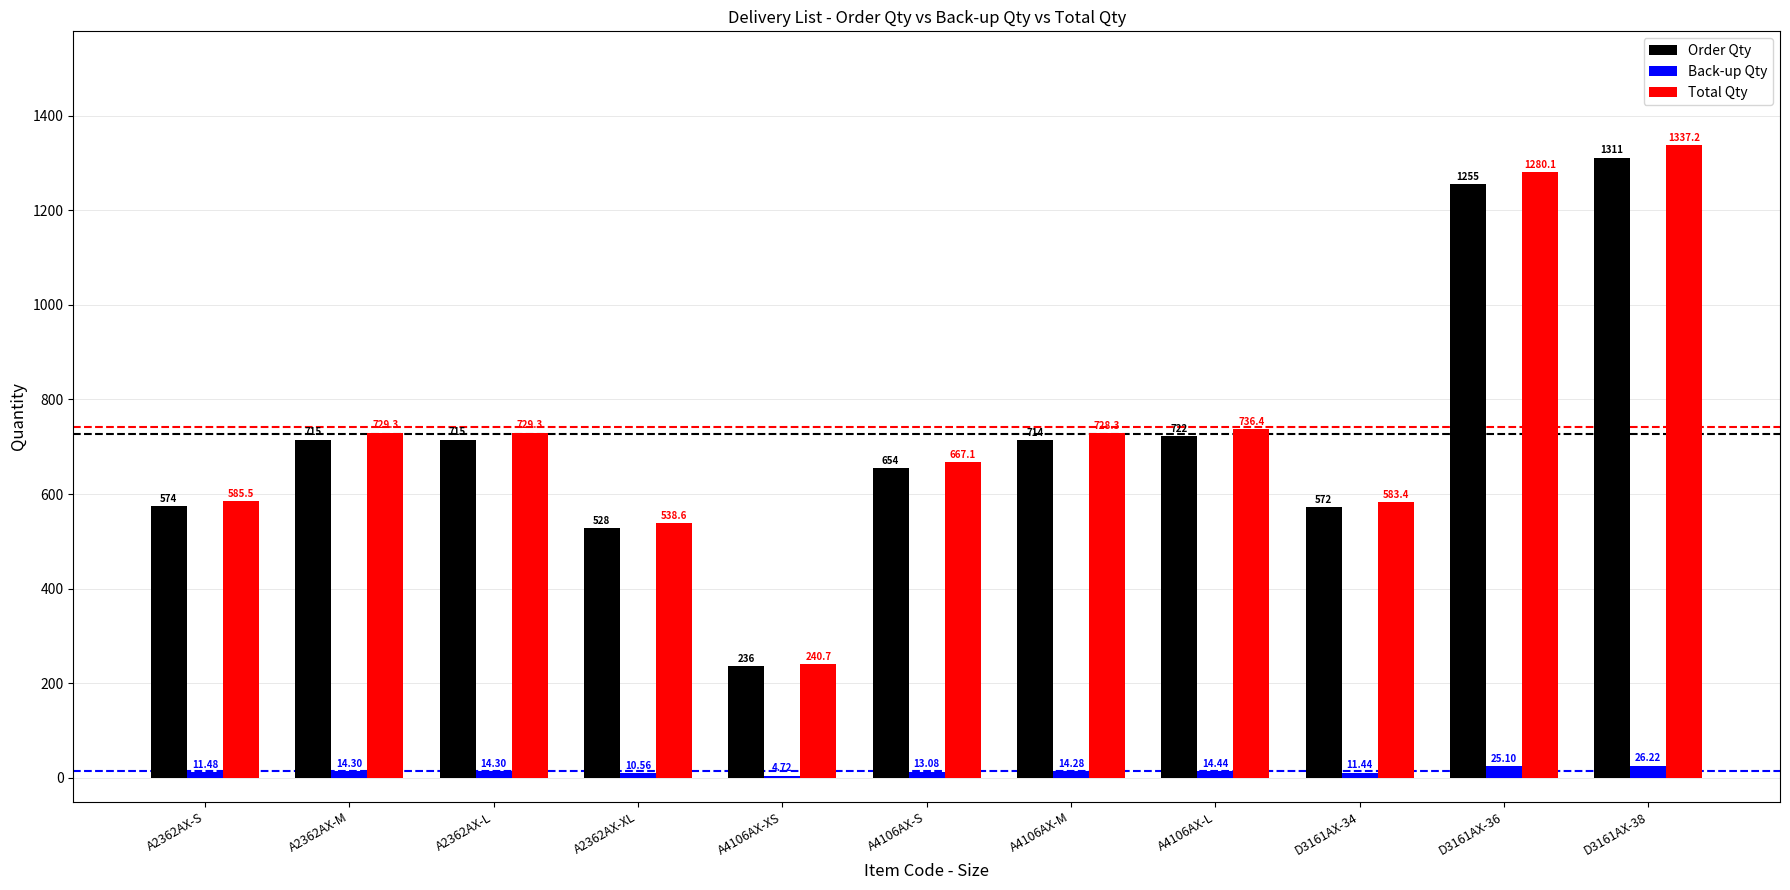

What is the sum of all Order Qty values?

7996.0